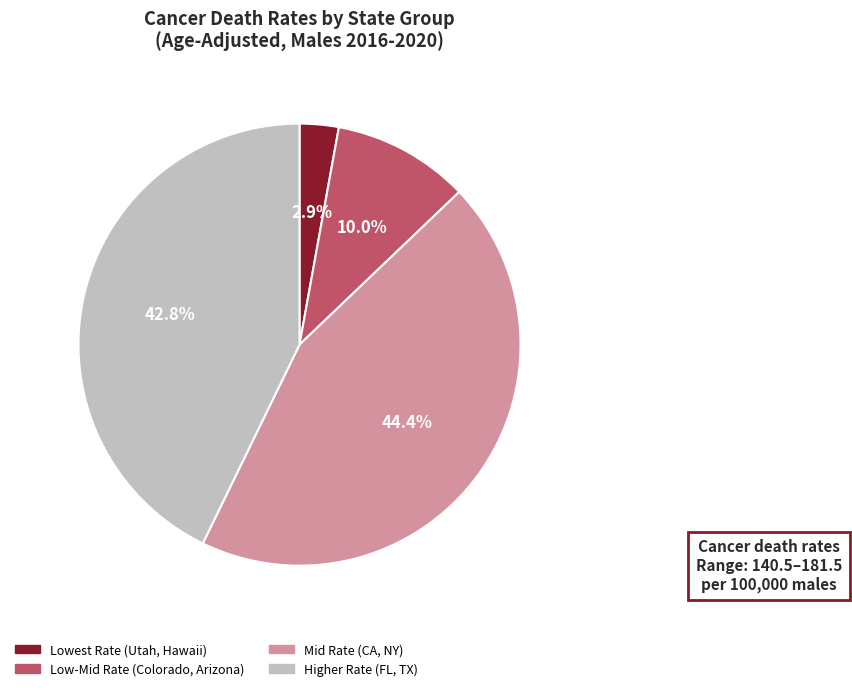

Between Lowest Rate (Utah, Hawaii) and Higher Rate (FL, TX), which is larger?

Higher Rate (FL, TX)